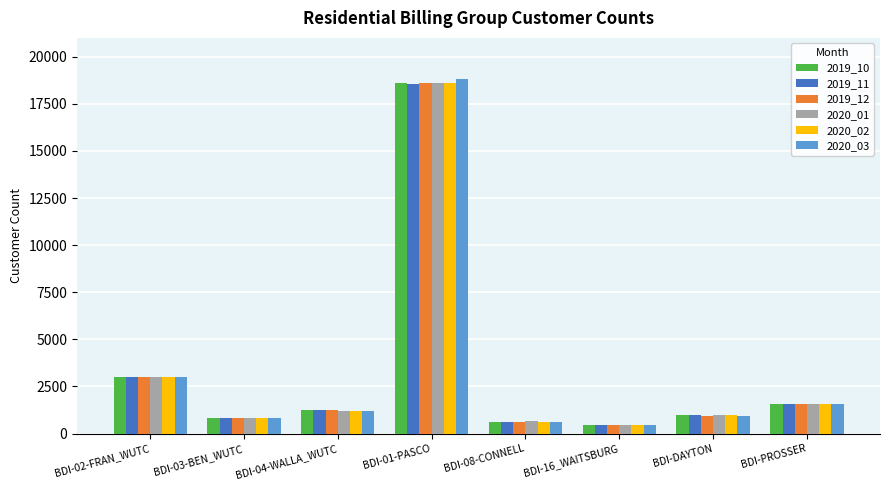

Which series has the widest spread of values?

2020_03